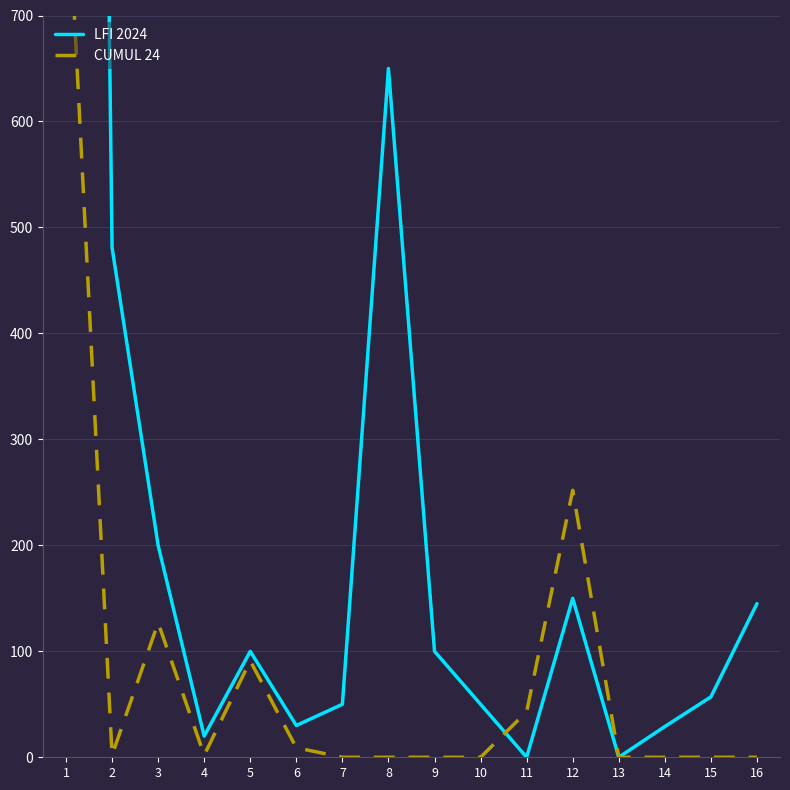

Which has a higher value, 8 or 2?

8